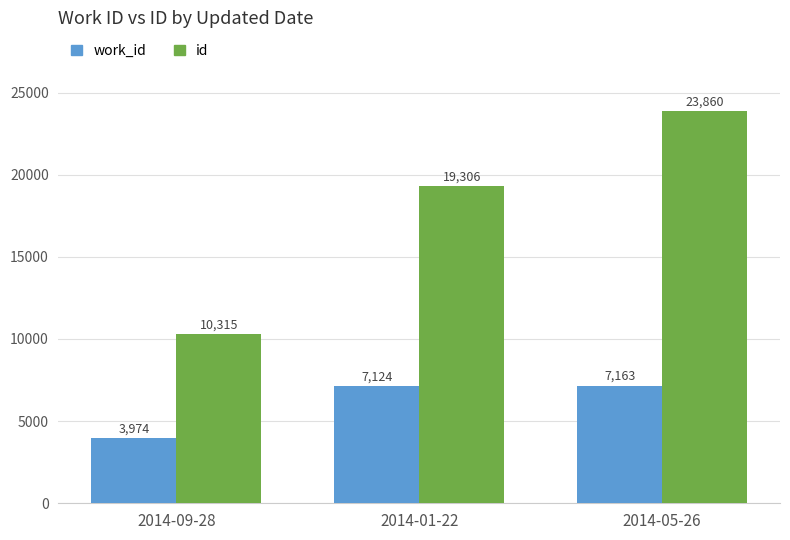

Reading right to left, list all the values displayed in this chart.

work_id: 2014-05-26=7163	2014-01-22=7124	2014-09-28=3974
id: 2014-05-26=23860	2014-01-22=19306	2014-09-28=10315